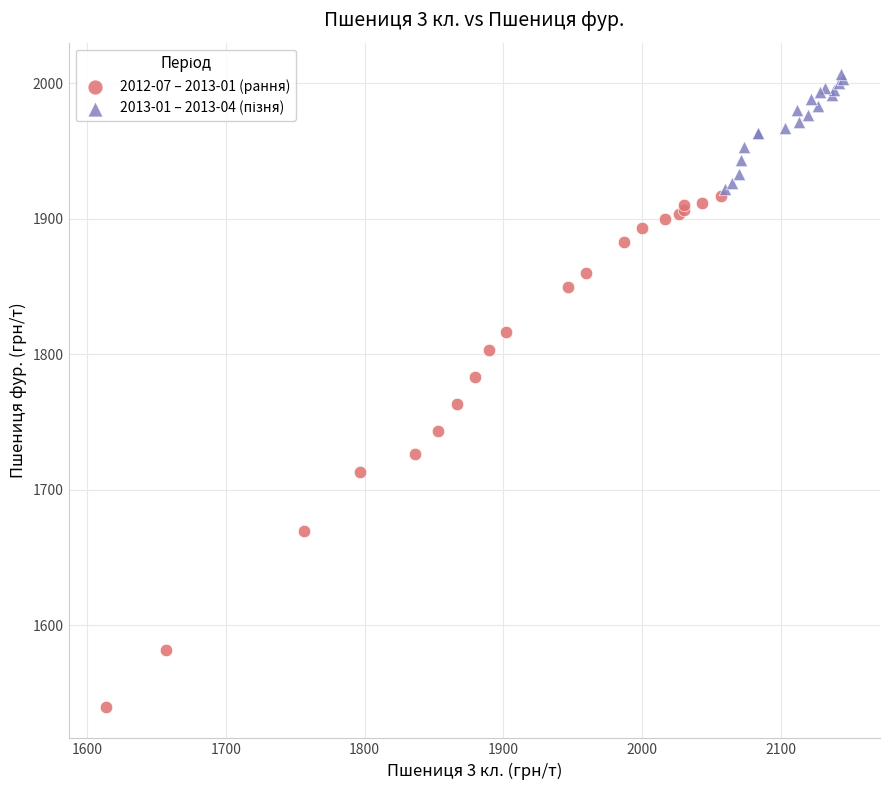

Which series reaches the minimum Y coordinate?

2012-07 – 2013-01 (рання)